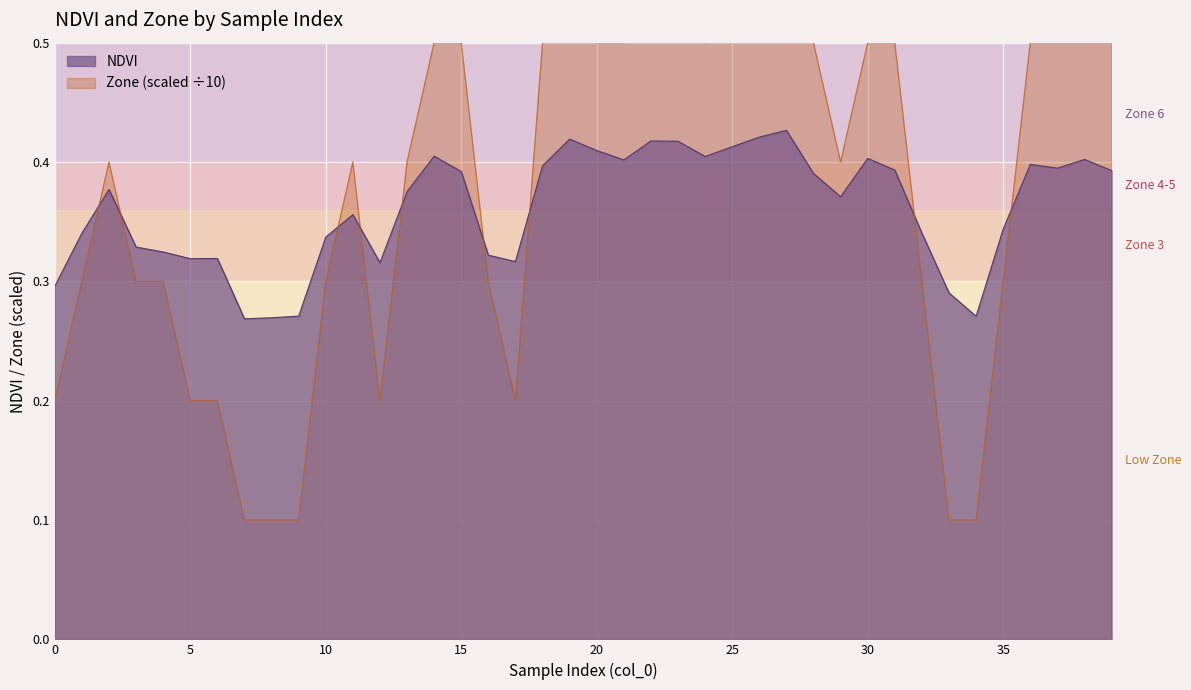

What is the label of the 31st point from the right?

9